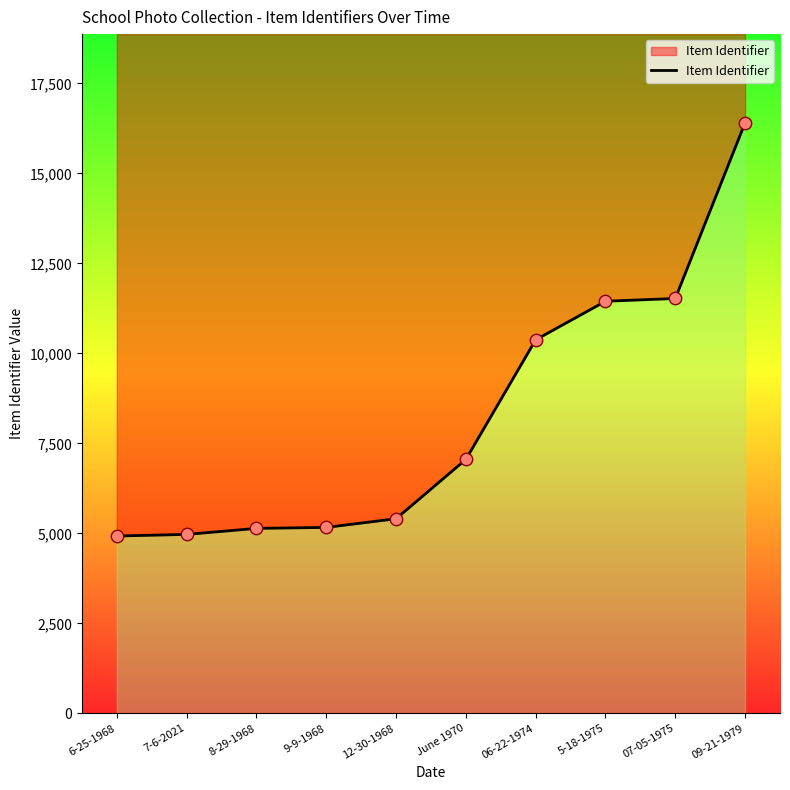

Approximately how many times larger is the value at June 1970 compared to 07-05-1975?

0.6